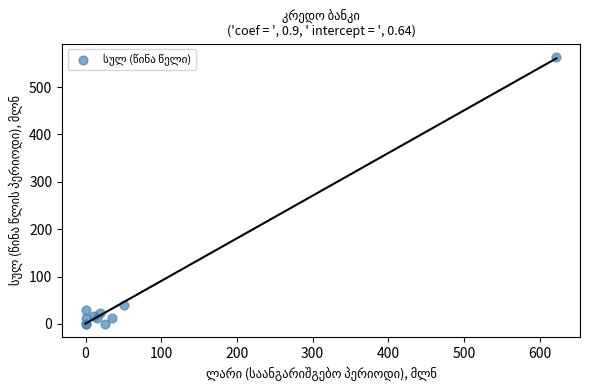

What Y value in the scatter plot is closest to 281?

40.1